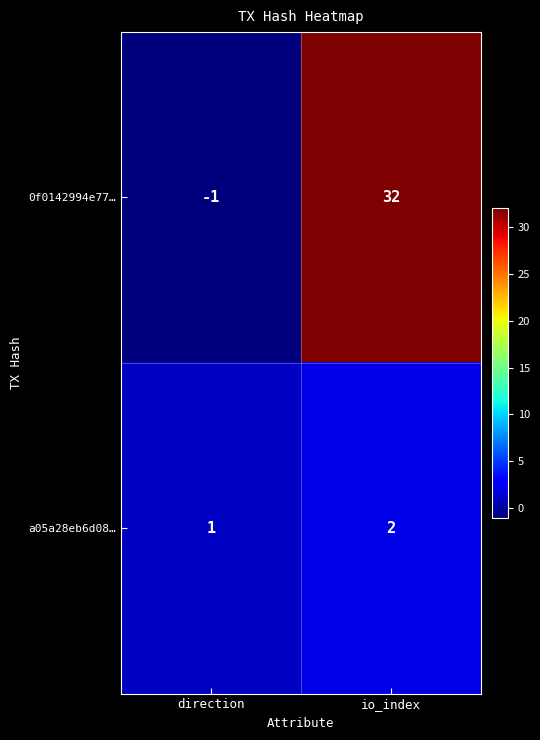

Reading right to left, transcribe all the data shown in this chart.

0f0142994e77…: io_index=32	direction=-1
a05a28eb6d08…: io_index=2	direction=1